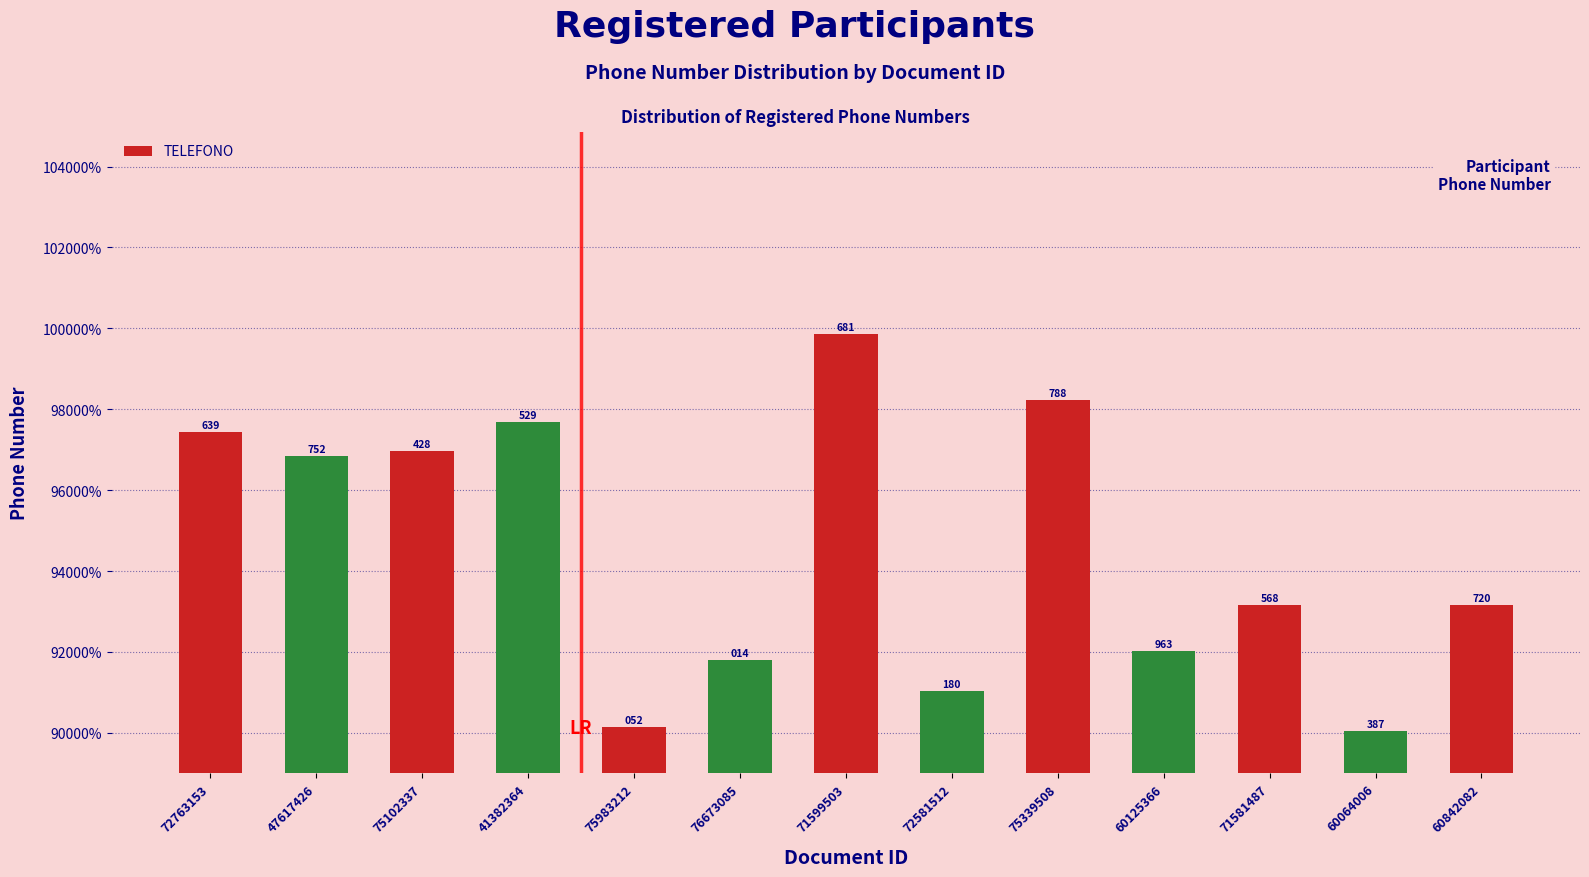

Are the bars horizontal?

No